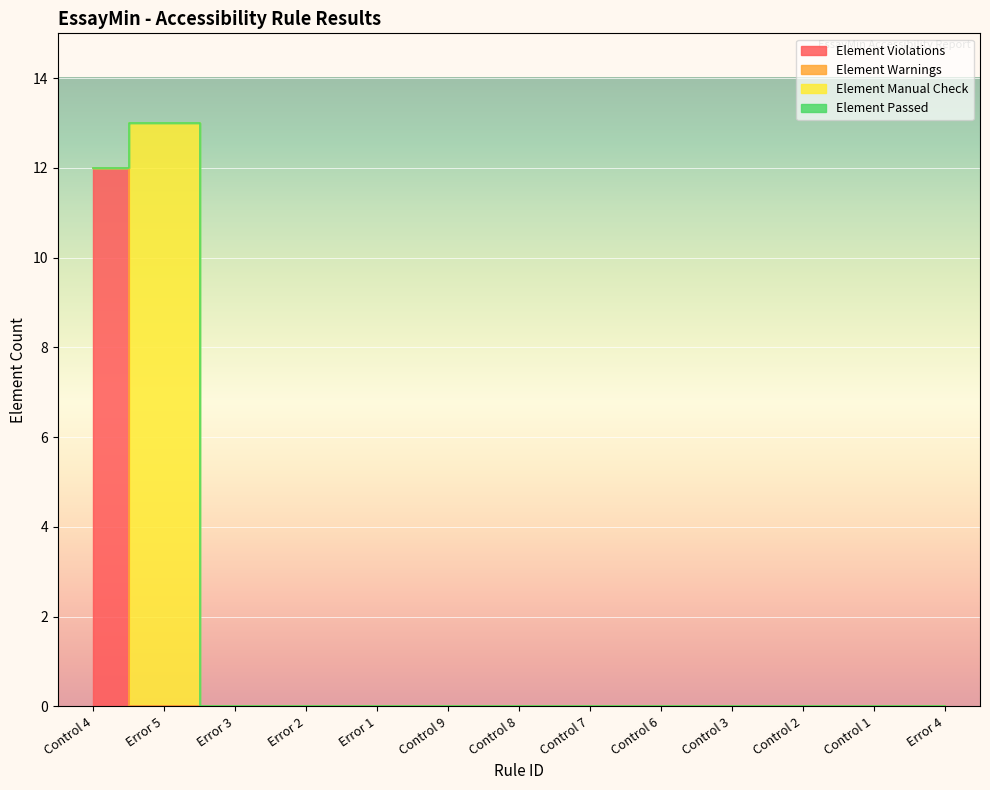

What is the sum of all Element Manual Check values?

13